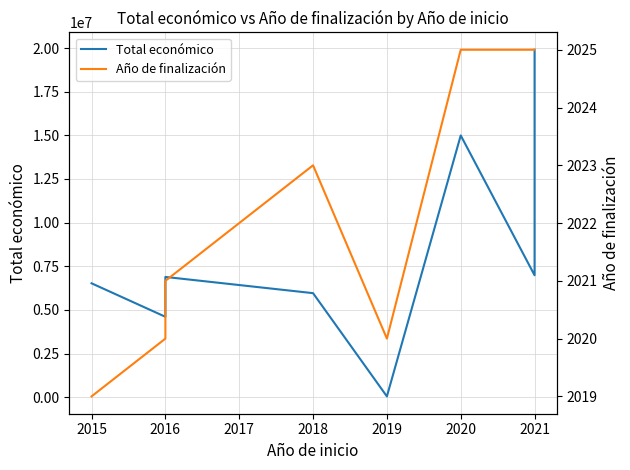

In Total económico, how many points are lower than both neighbors (excluding endpoints)?

3